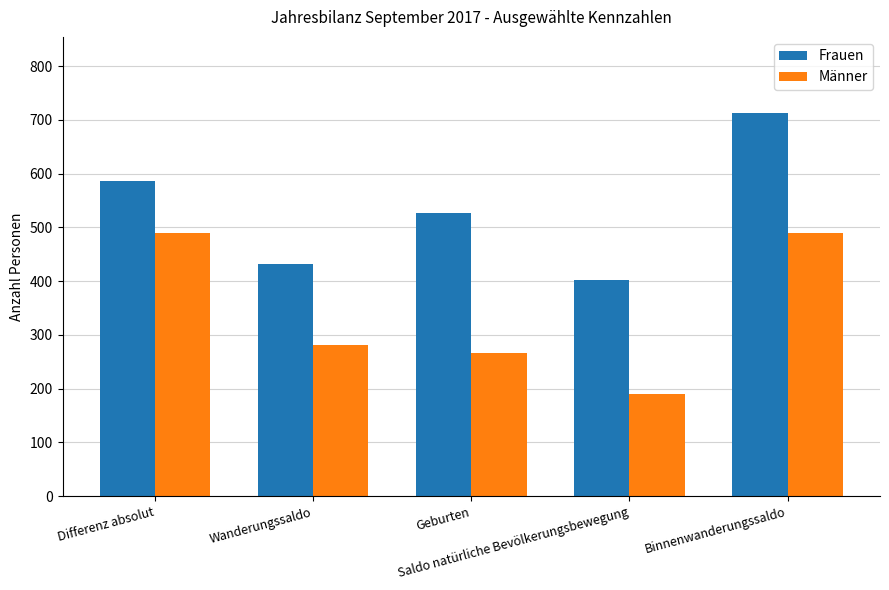

At how many categories does at least one series exceed 373?

5